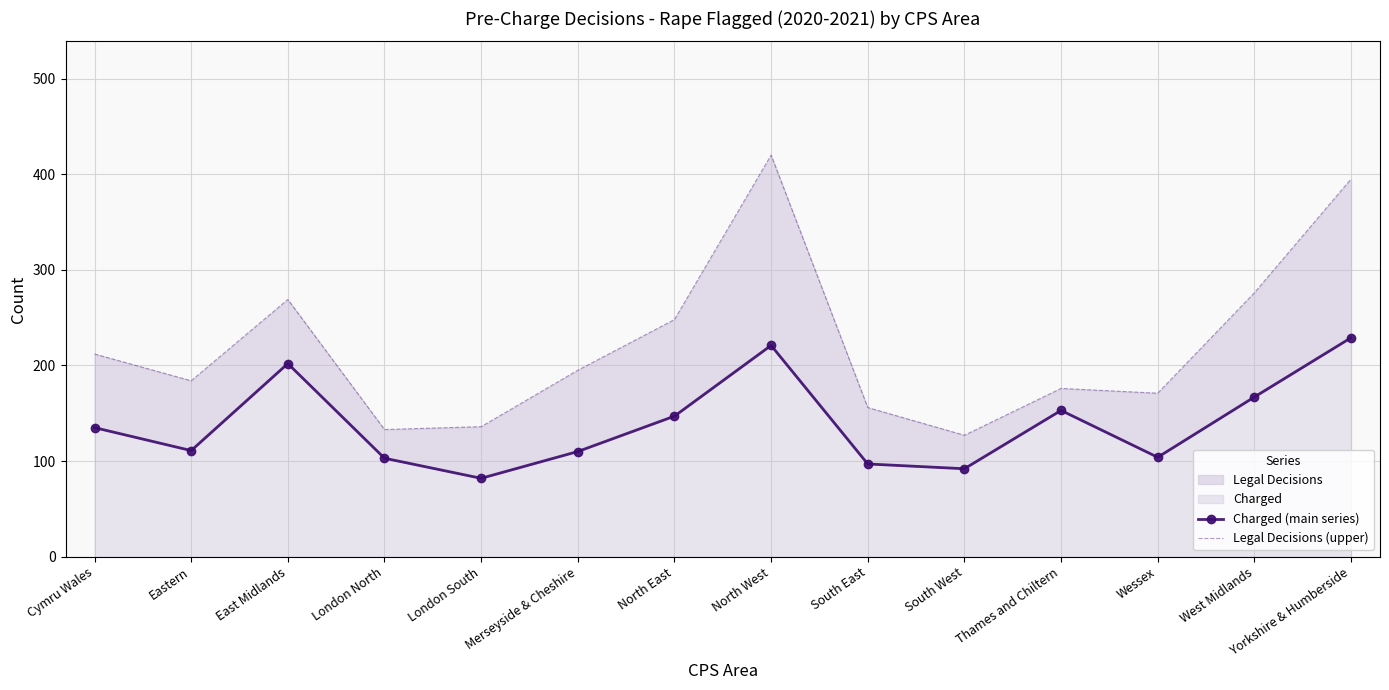

What is the lowest value of the Charged (main series) series?

82